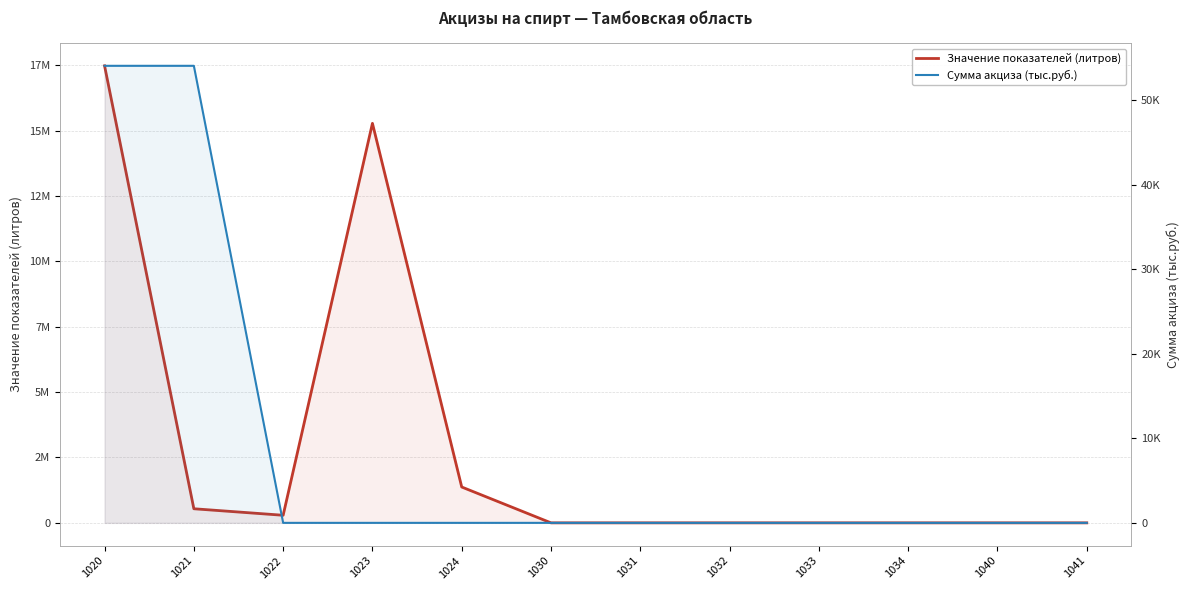

In Значение показателей (литров), how many points are higher than both neighbors (excluding endpoints)?

1